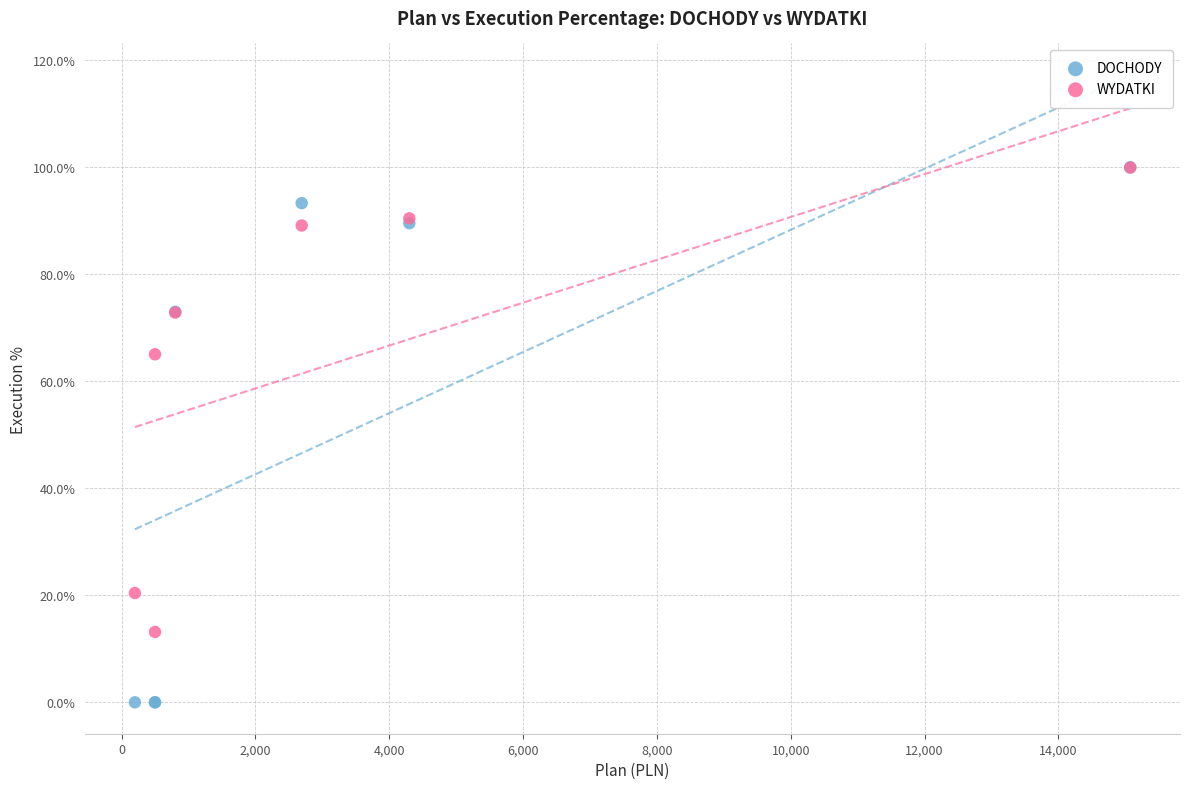

What are all the series names shown in the legend?

DOCHODY, WYDATKI